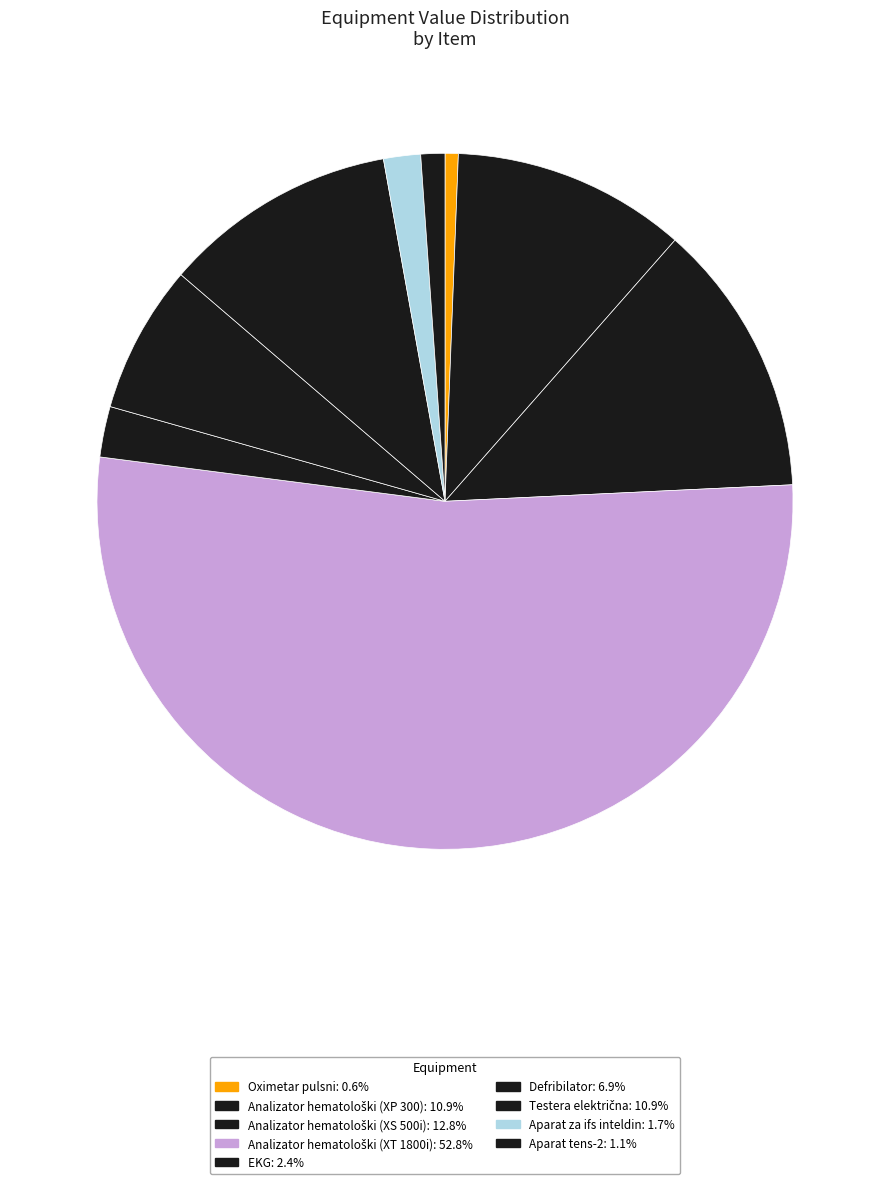

Count the number of slices in the pie.

9